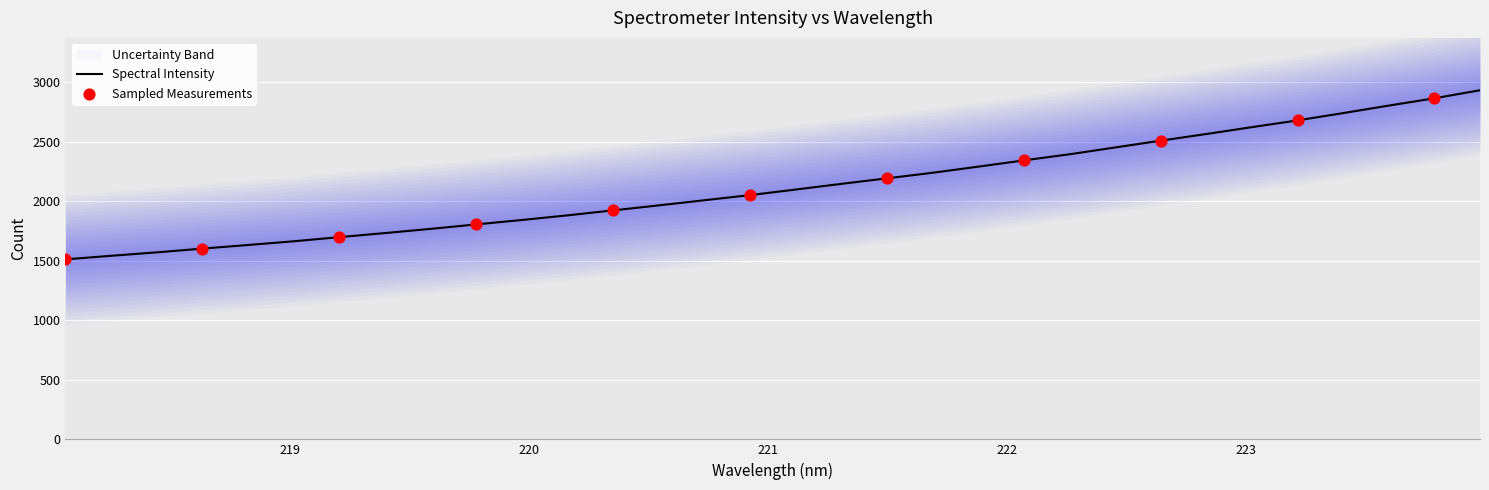

What is the change in value from 221.6902 to 223.7895?

+625.1